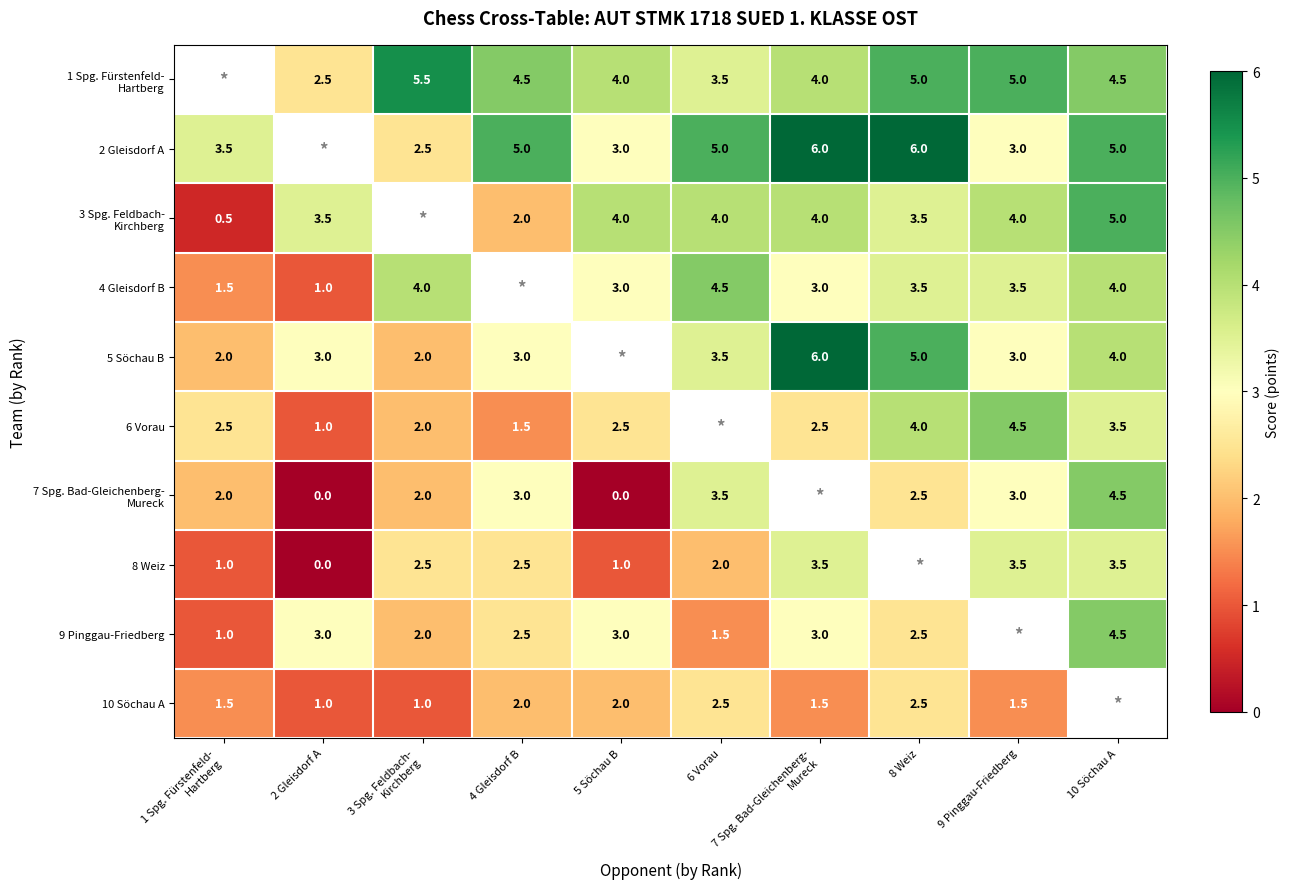

Is it true that 8 Weiz equals 3.5 at 9 Pinggau-Friedberg?

True